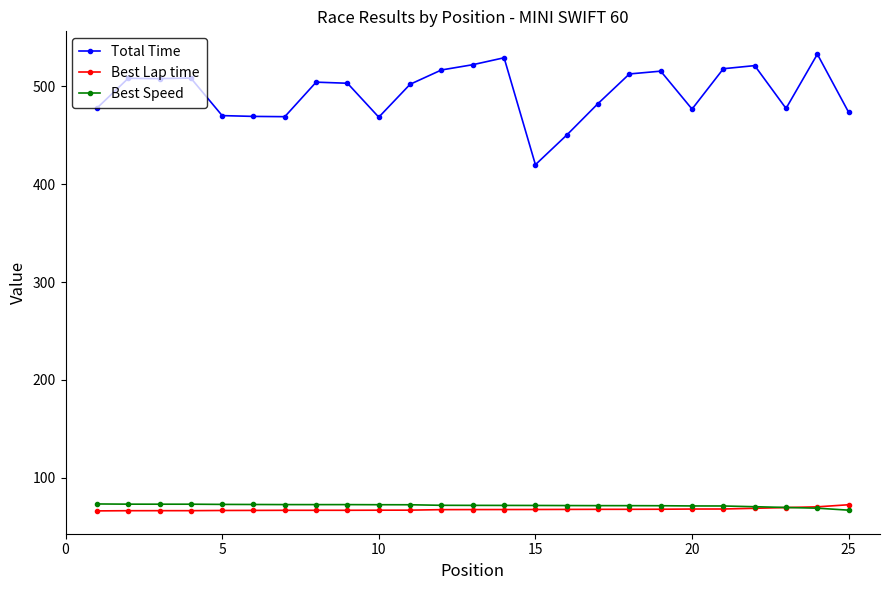

What is the value of the Total Time point at the 16th from the left?

450.3